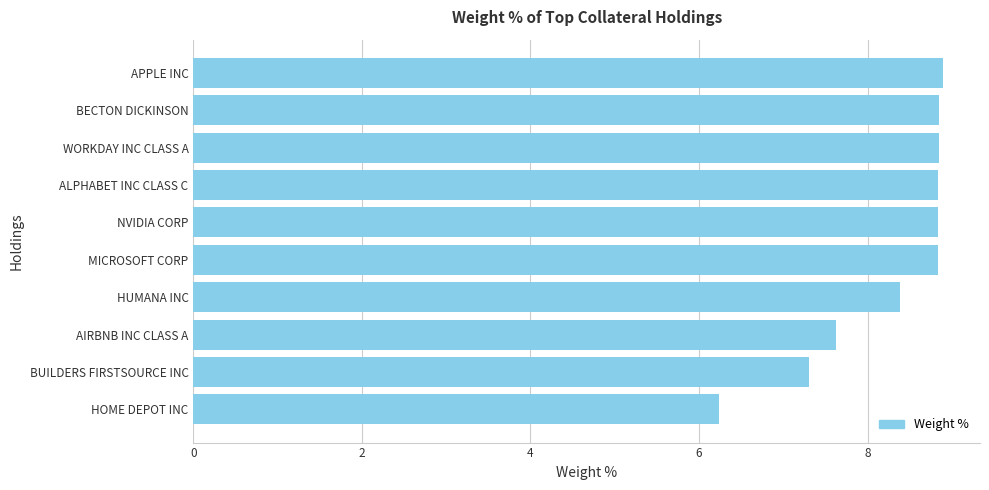

The value at WORKDAY INC CLASS A is 8.8. True or false?

True